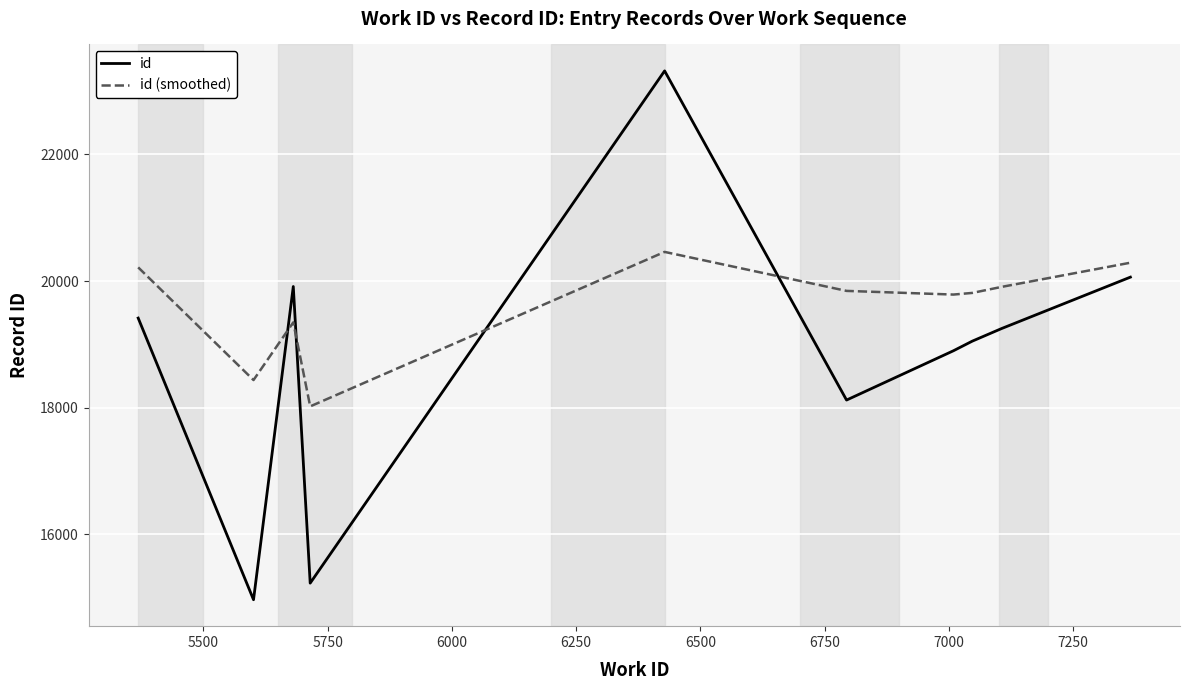

True or false: id and id (smoothed) intersect in this chart.

True